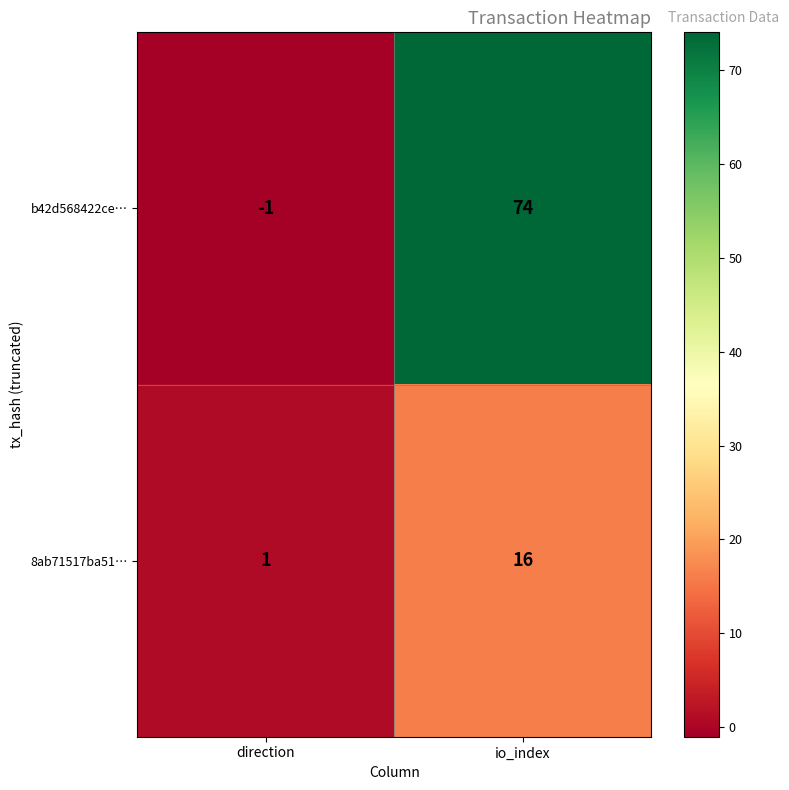

How many series are shown in this chart?

2